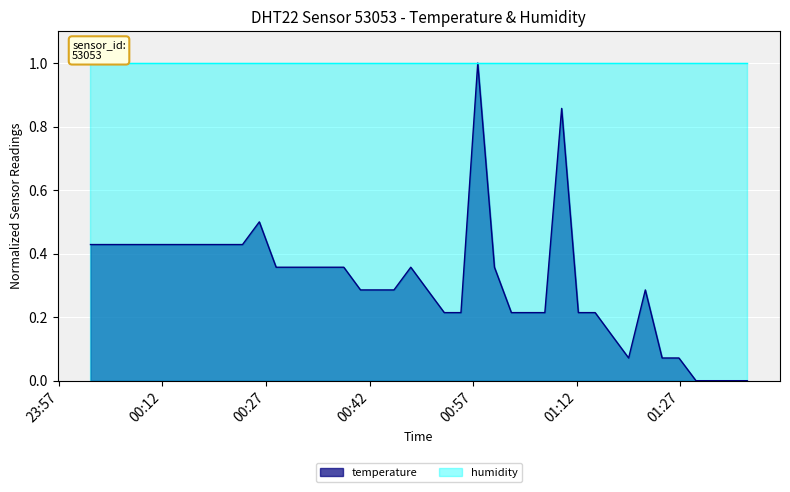

Rank the series by their average value, from lowest to highest.

temperature, humidity